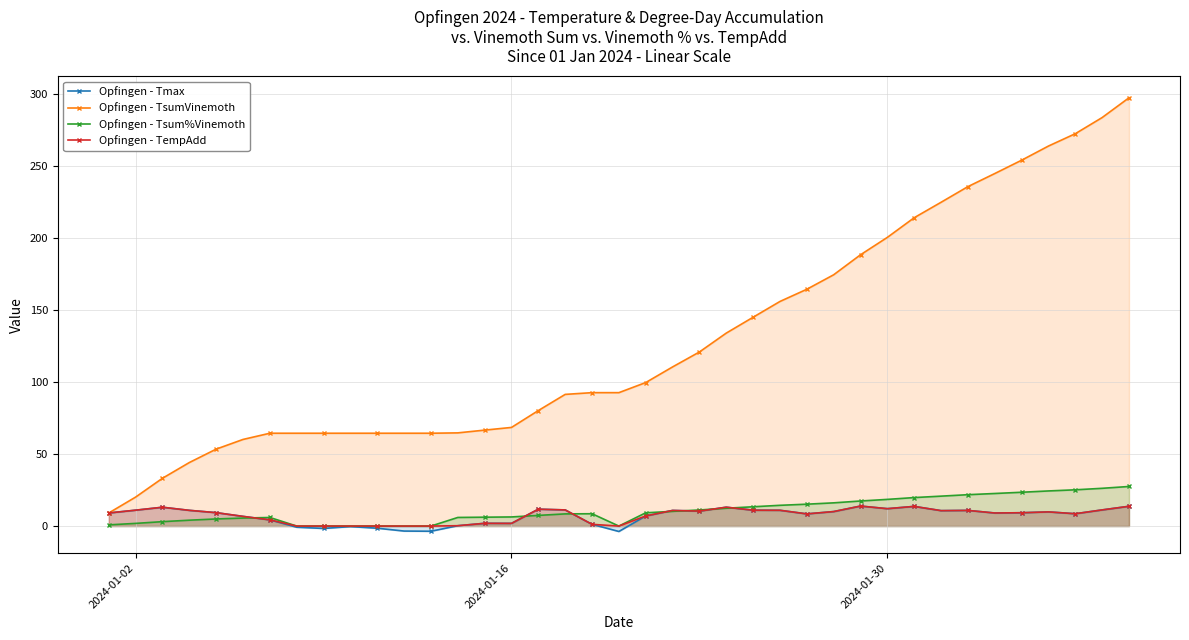

True or false: Opfingen - Tsum%Vinemoth and Opfingen - TsumVinemoth cross at least once.

False